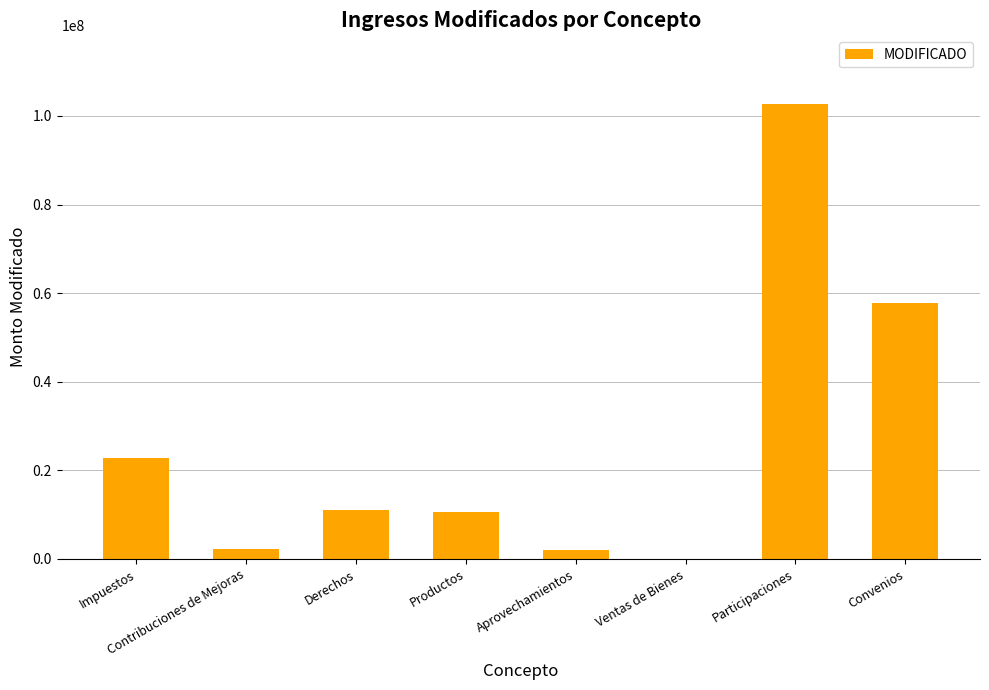

The chart shows a value of 6586568.2 at Derechos. True or false?

False